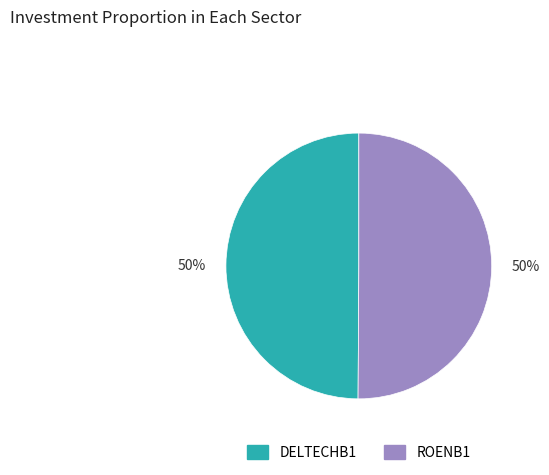

To the nearest percent, what is the average slice percentage?

50%